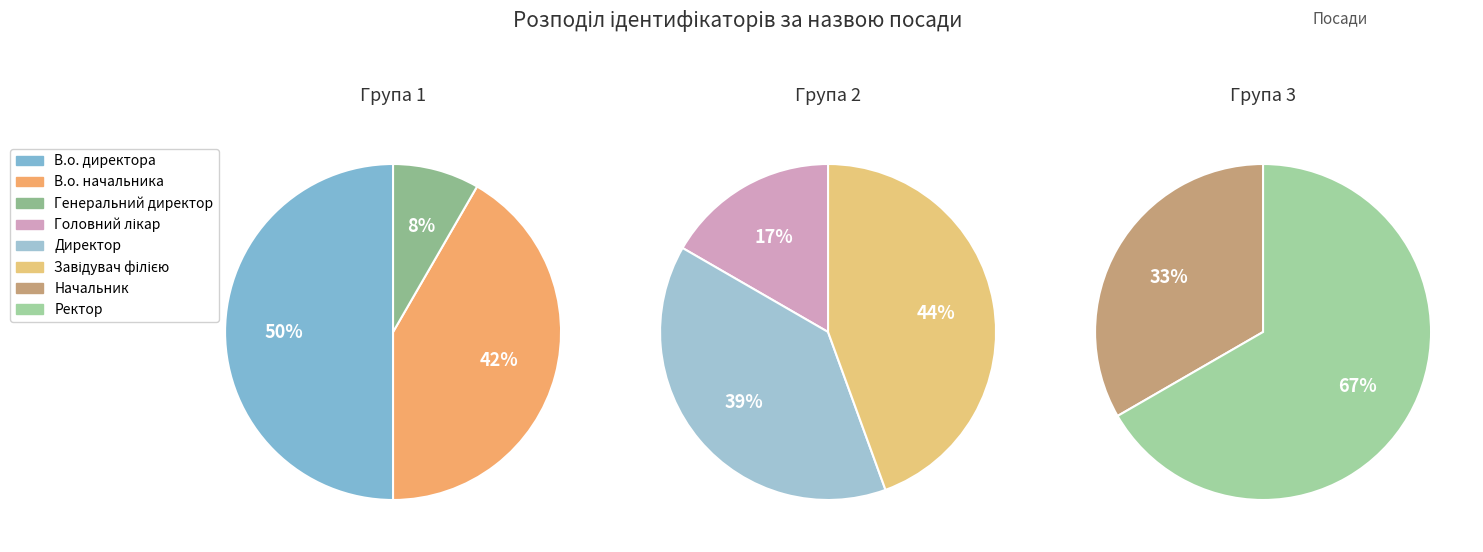

How many slices are in this pie chart?

8